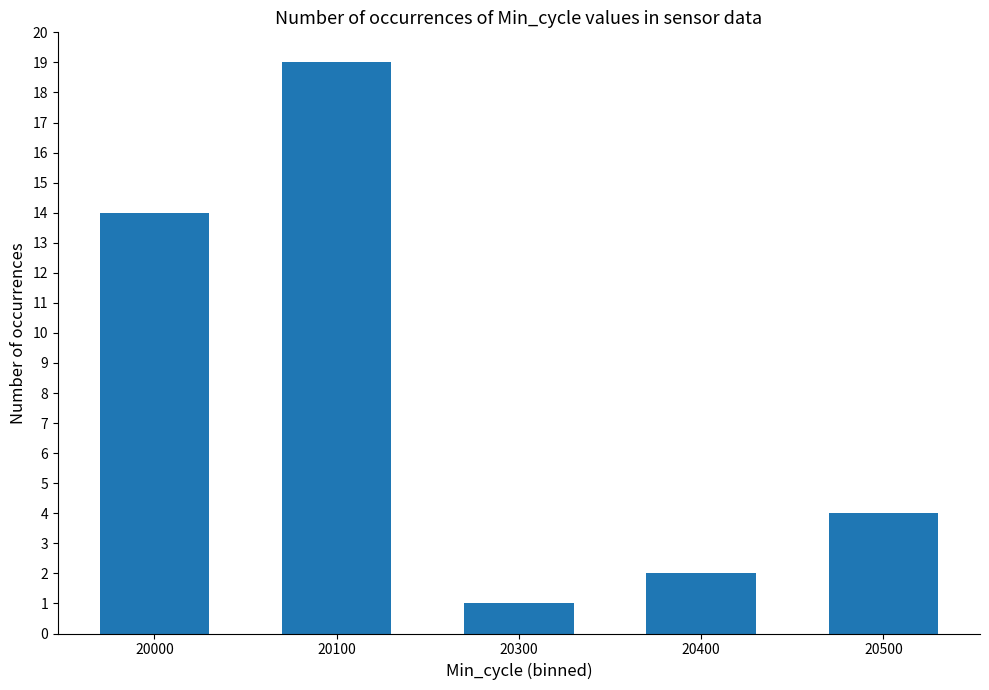

What is the difference between the maximum and minimum values?

18